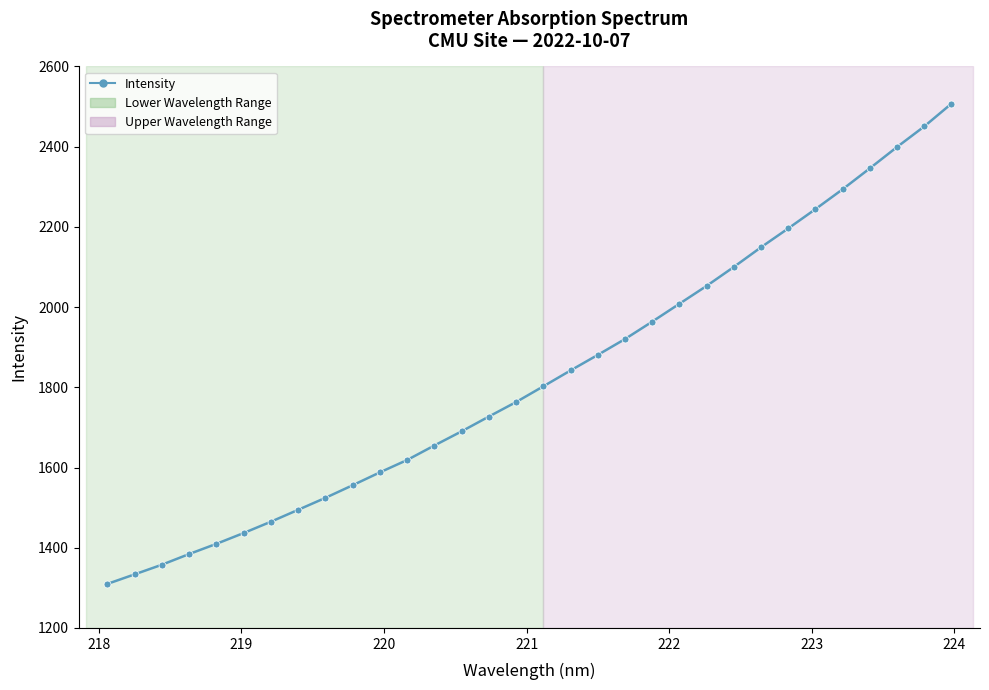

True or false: the data has more than 1 interior local peaks.

False